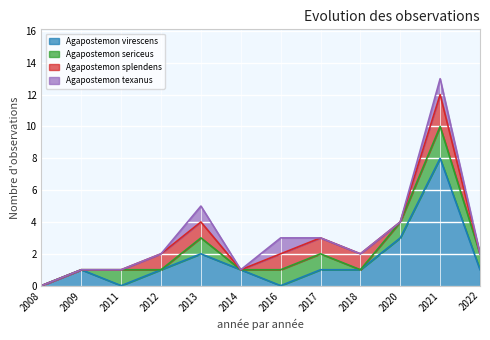

How many lines are shown in the chart?

4